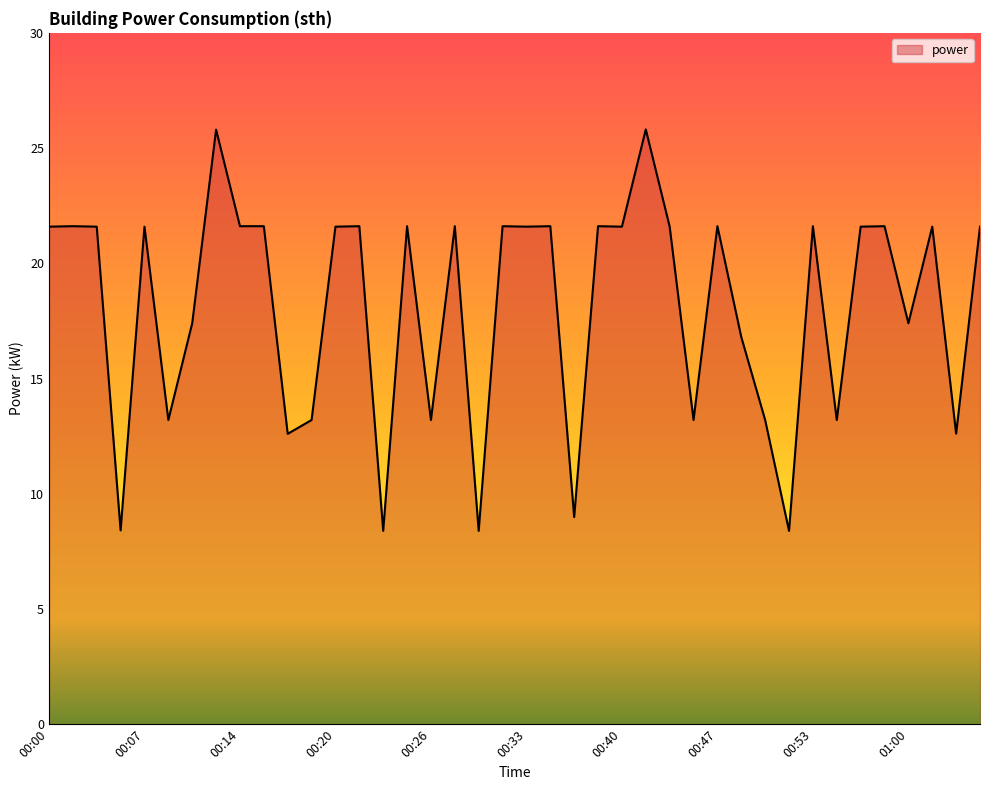

What is the minimum value shown in the chart?

8.4